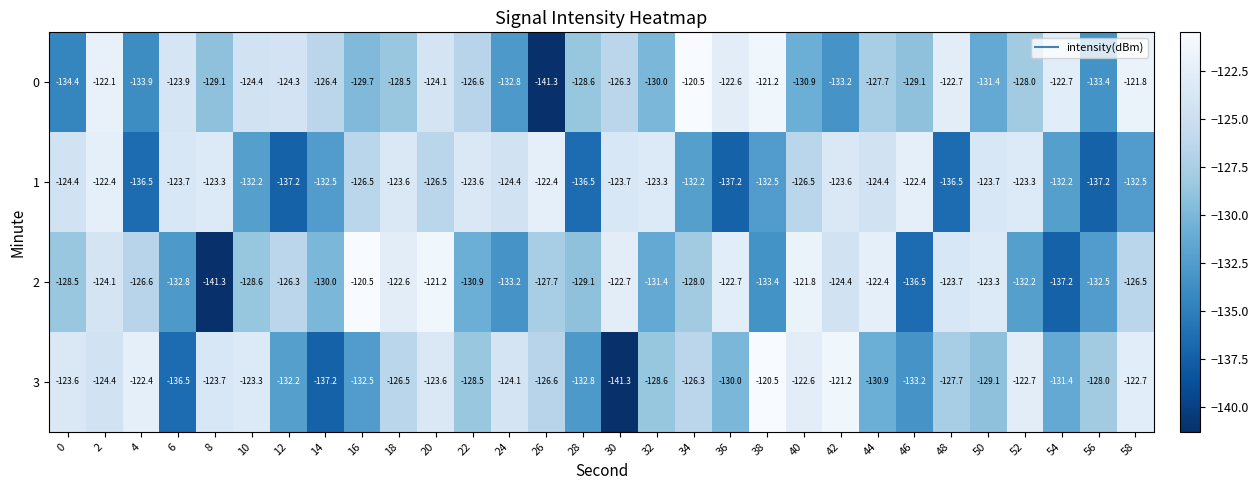

What is the total value across all series at 10?

-508.5